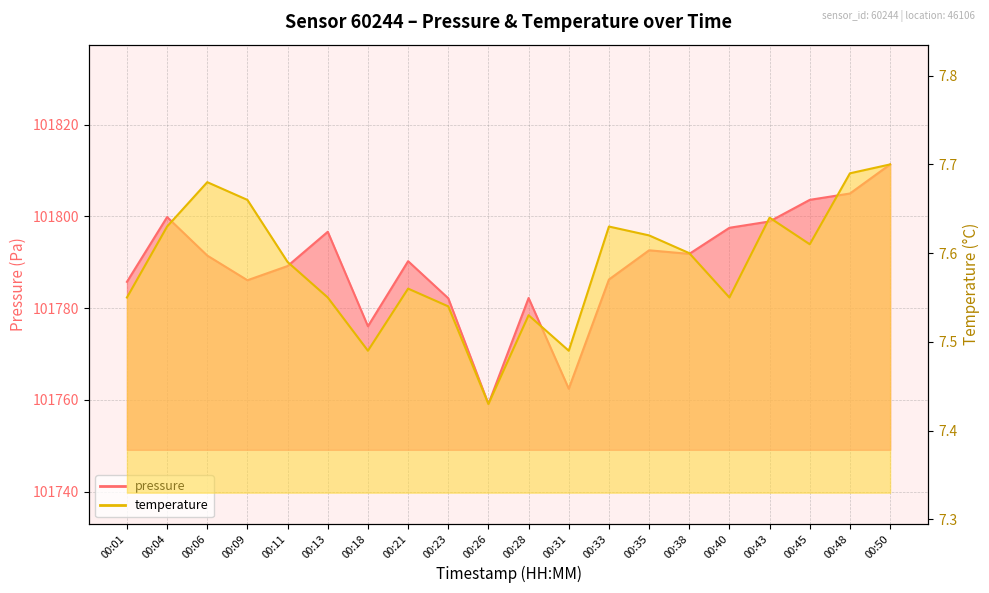

How many temperature values are between 7 and 8?

20